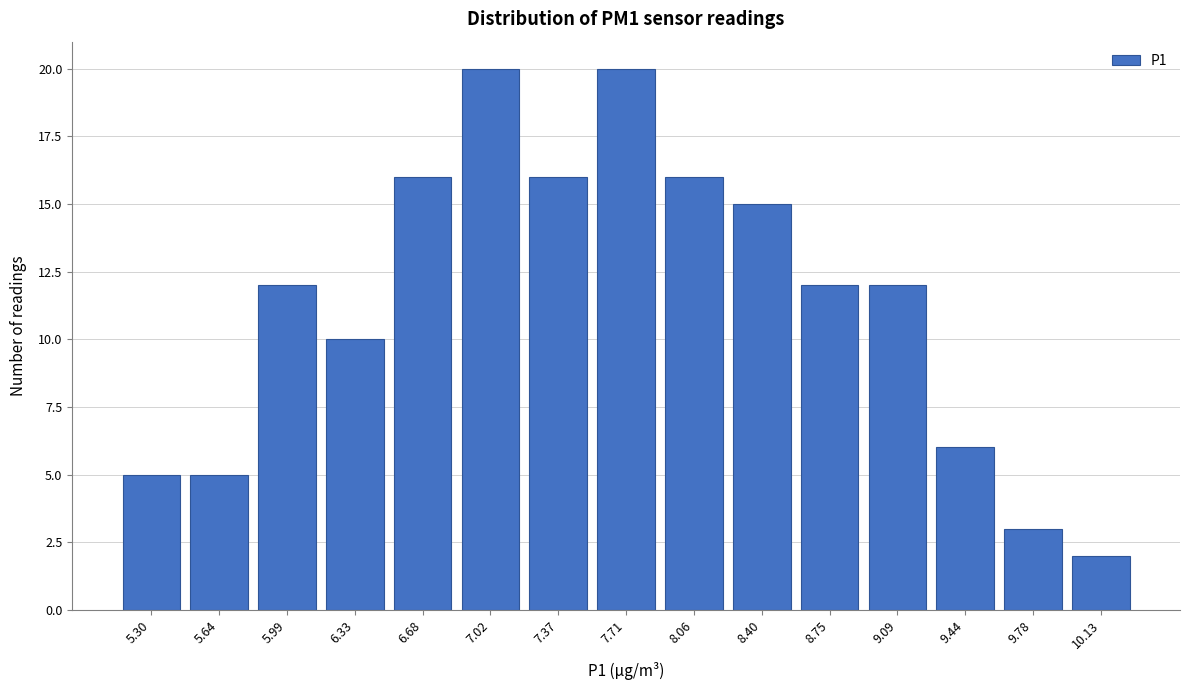

Reading right to left, extract all data points from this chart.

10.13=2	9.78=3	9.44=6	9.09=12	8.75=12	8.40=15	8.06=16	7.71=20	7.37=16	7.02=20	6.68=16	6.33=10	5.99=12	5.64=5	5.30=5